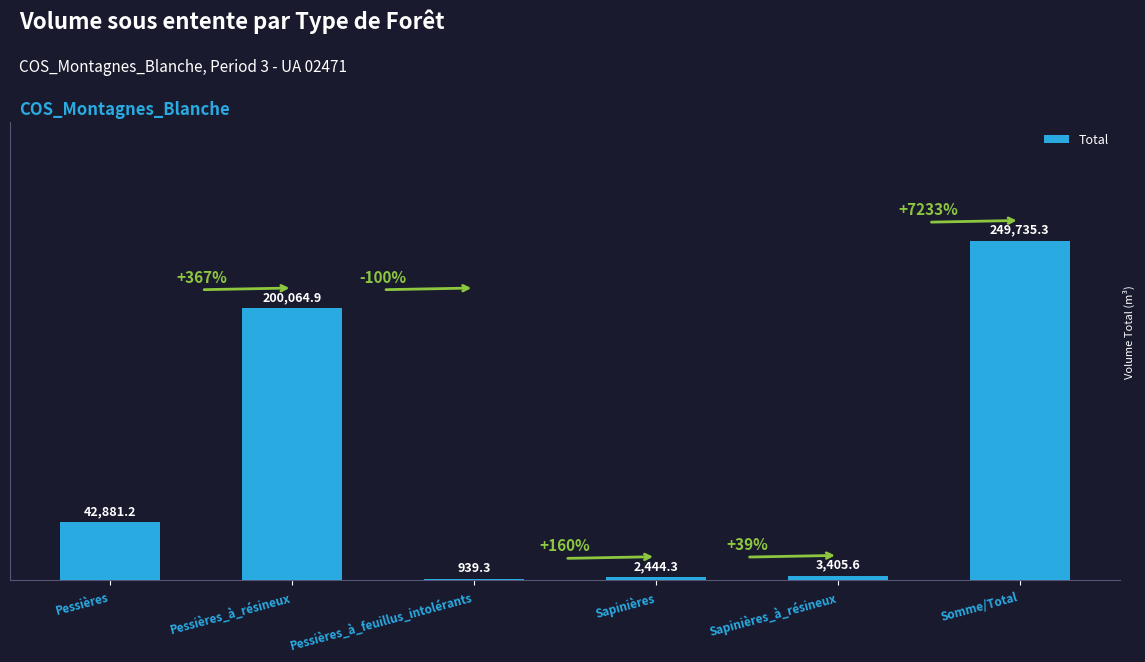

What is the sum of the values at Sapinières and Pessières_à_résineux?

202509.2